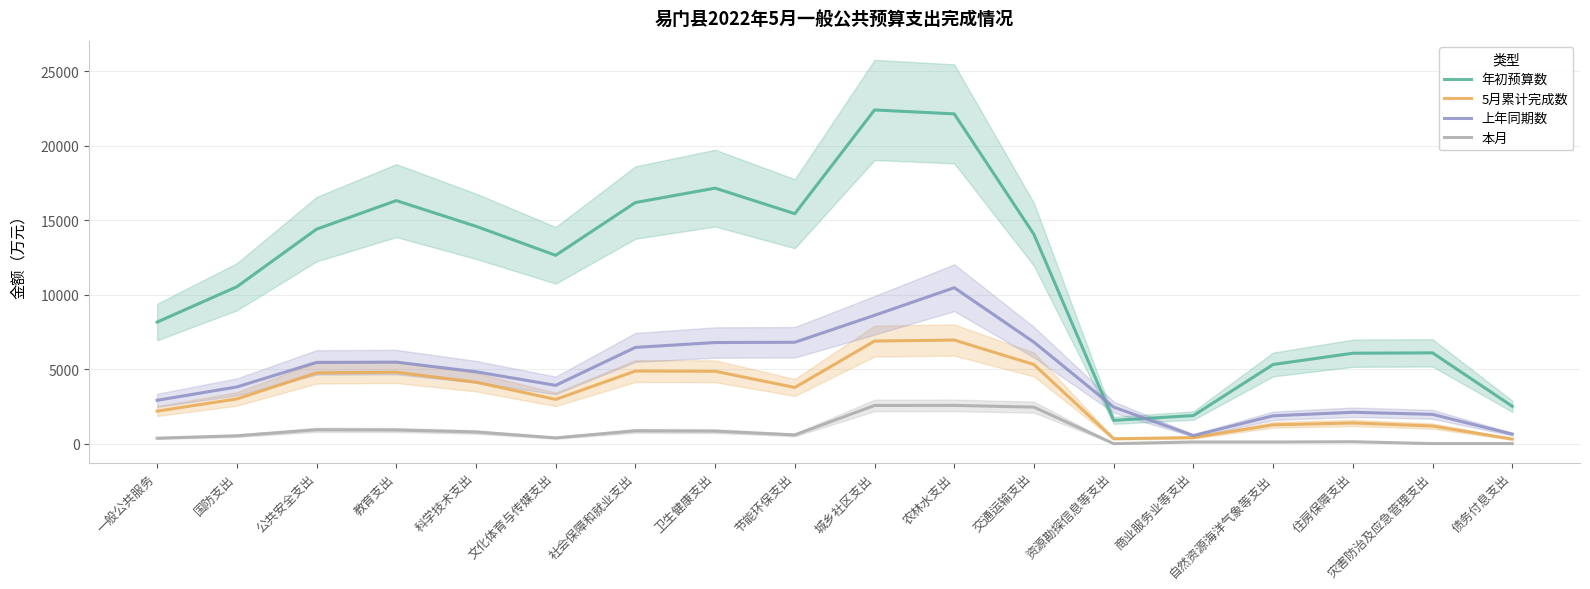

What is the difference between the maximum and second lowest values in the 本月 series?

2561.0